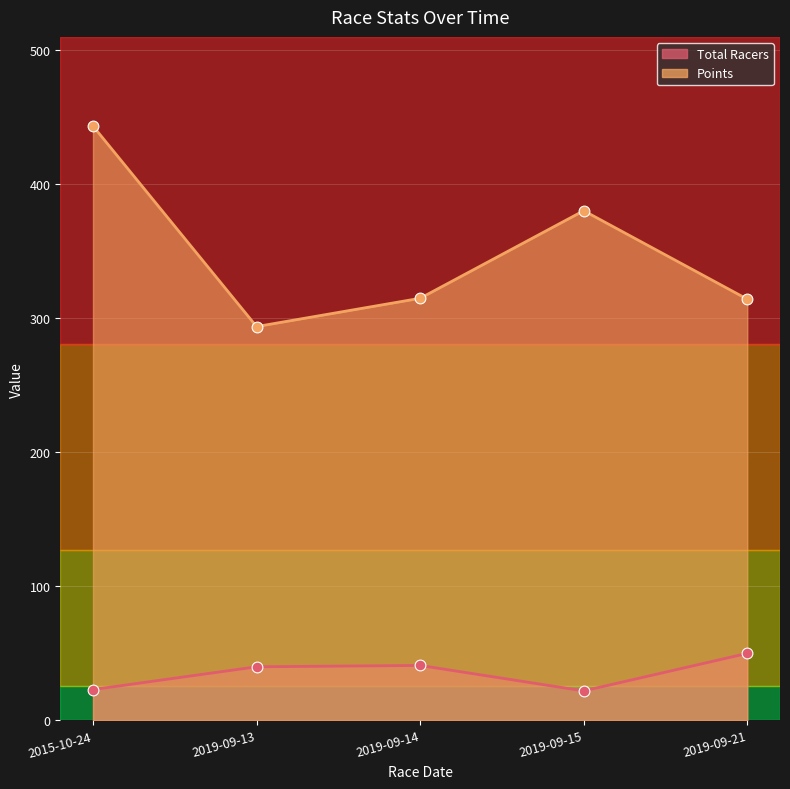

Which series has the widest spread of Y values?

Points